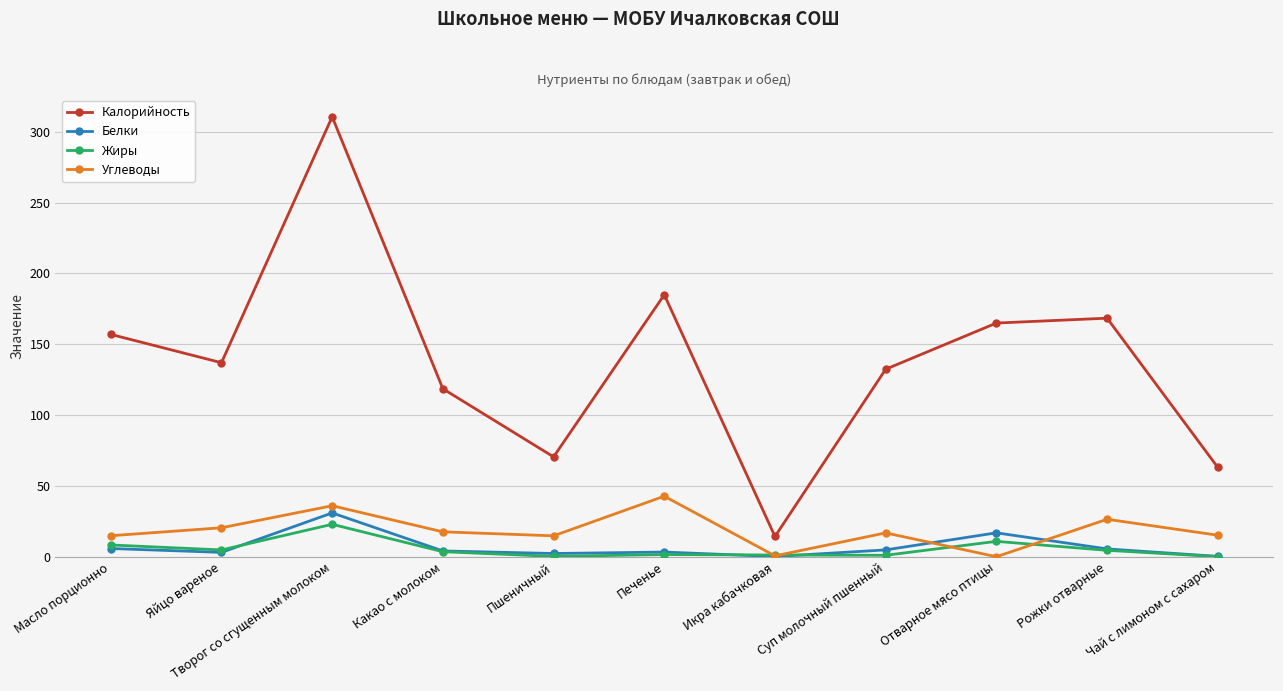

True or false: Калорийность and Углеводы intersect in this chart.

False